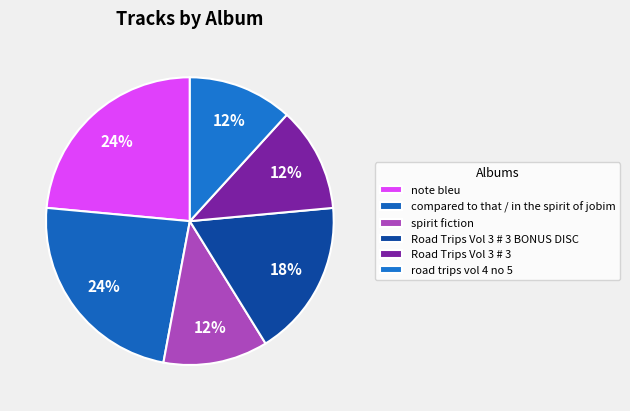

Rank the categories by value from lowest to highest.

spirit fiction, Road Trips Vol 3 # 3, road trips vol 4 no 5, Road Trips Vol 3 # 3 BONUS DISC, note bleu, compared to that / in the spirit of jobim